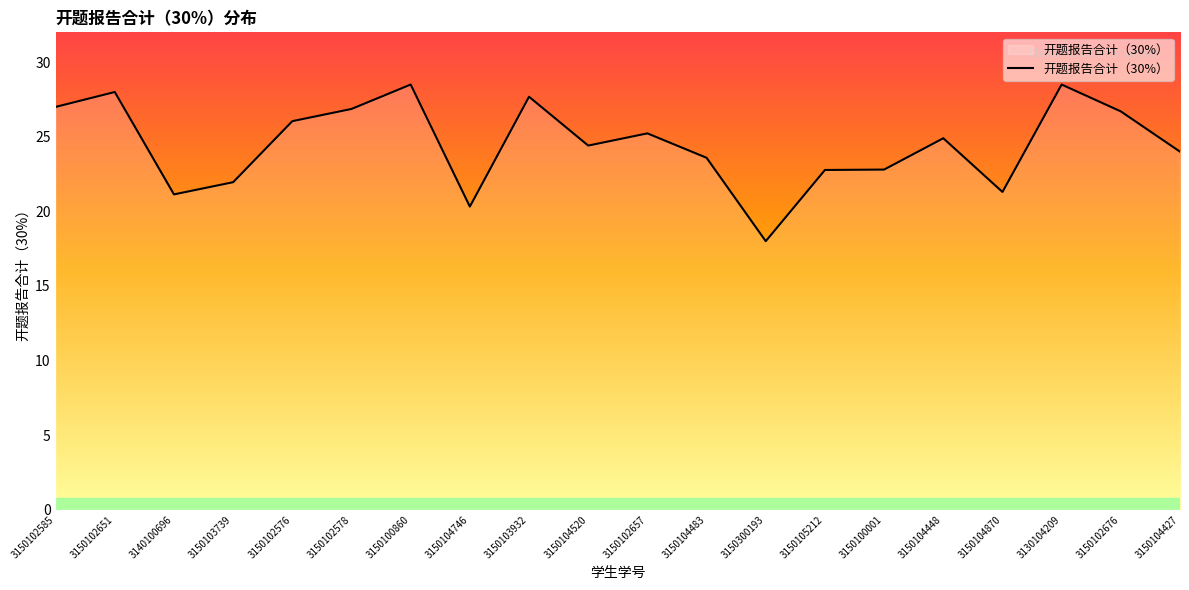

What is the sum of all values?

489.7